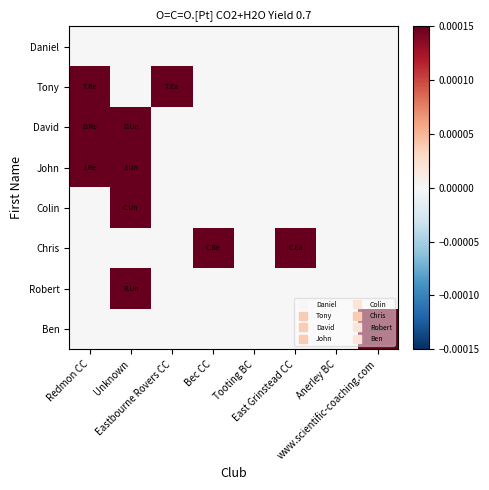

Reading left to right, what are all the values shown in this chart?

Daniel: Redmon CC=0.0	Unknown=0.0	Eastbourne Rovers CC=0.0	Bec CC=0.0	Tooting BC=0.0	East Grinstead CC=0.0	Anerley BC=0.0	www.scientific-coaching.com=0.0
Tony: Redmon CC=0.0	Unknown=0.0	Eastbourne Rovers CC=0.0	Bec CC=0.0	Tooting BC=0.0	East Grinstead CC=0.0	Anerley BC=0.0	www.scientific-coaching.com=0.0
David: Redmon CC=0.0	Unknown=0.0	Eastbourne Rovers CC=0.0	Bec CC=0.0	Tooting BC=0.0	East Grinstead CC=0.0	Anerley BC=0.0	www.scientific-coaching.com=0.0
John: Redmon CC=0.0	Unknown=0.0	Eastbourne Rovers CC=0.0	Bec CC=0.0	Tooting BC=0.0	East Grinstead CC=0.0	Anerley BC=0.0	www.scientific-coaching.com=0.0
Colin: Redmon CC=0.0	Unknown=0.0	Eastbourne Rovers CC=0.0	Bec CC=0.0	Tooting BC=0.0	East Grinstead CC=0.0	Anerley BC=0.0	www.scientific-coaching.com=0.0
Chris: Redmon CC=0.0	Unknown=0.0	Eastbourne Rovers CC=0.0	Bec CC=0.0	Tooting BC=0.0	East Grinstead CC=0.0	Anerley BC=0.0	www.scientific-coaching.com=0.0
Robert: Redmon CC=0.0	Unknown=0.0	Eastbourne Rovers CC=0.0	Bec CC=0.0	Tooting BC=0.0	East Grinstead CC=0.0	Anerley BC=0.0	www.scientific-coaching.com=0.0
Ben: Redmon CC=0.0	Unknown=0.0	Eastbourne Rovers CC=0.0	Bec CC=0.0	Tooting BC=0.0	East Grinstead CC=0.0	Anerley BC=0.0	www.scientific-coaching.com=0.0